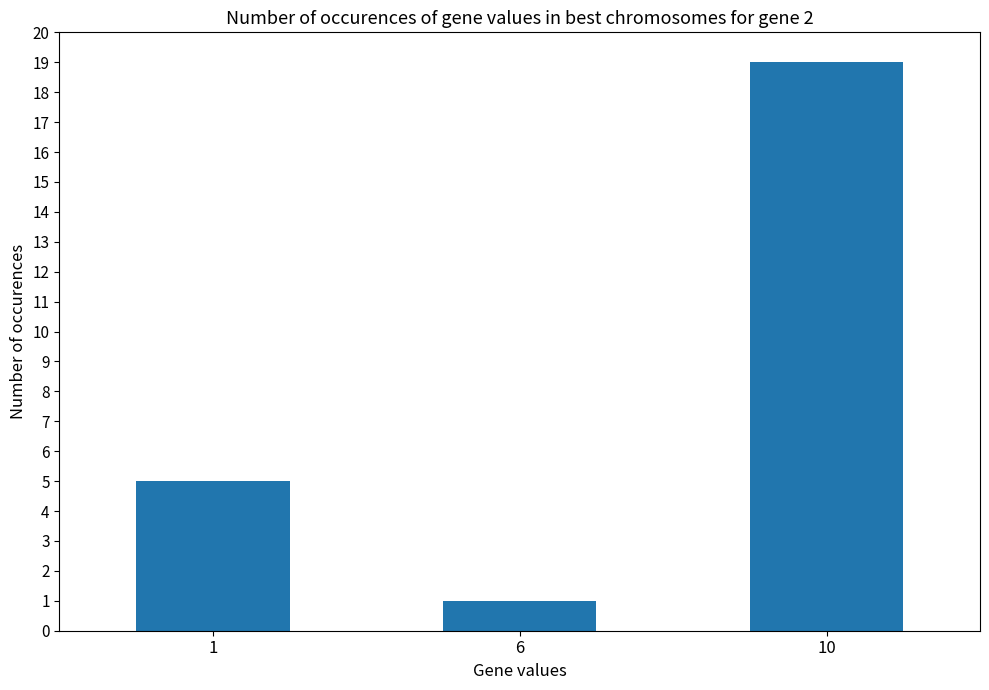

Is it true that the value at 10 is 19?

True